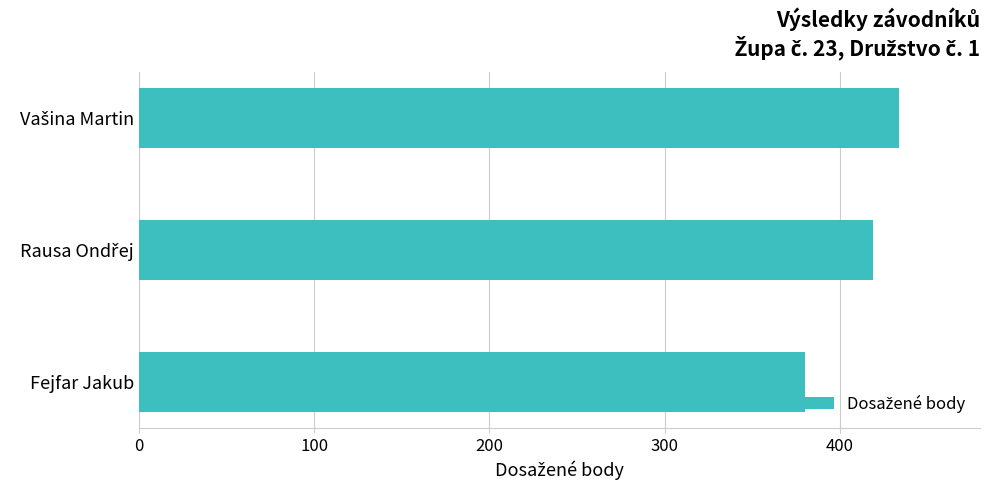

What is the minimum value shown in the chart?

380